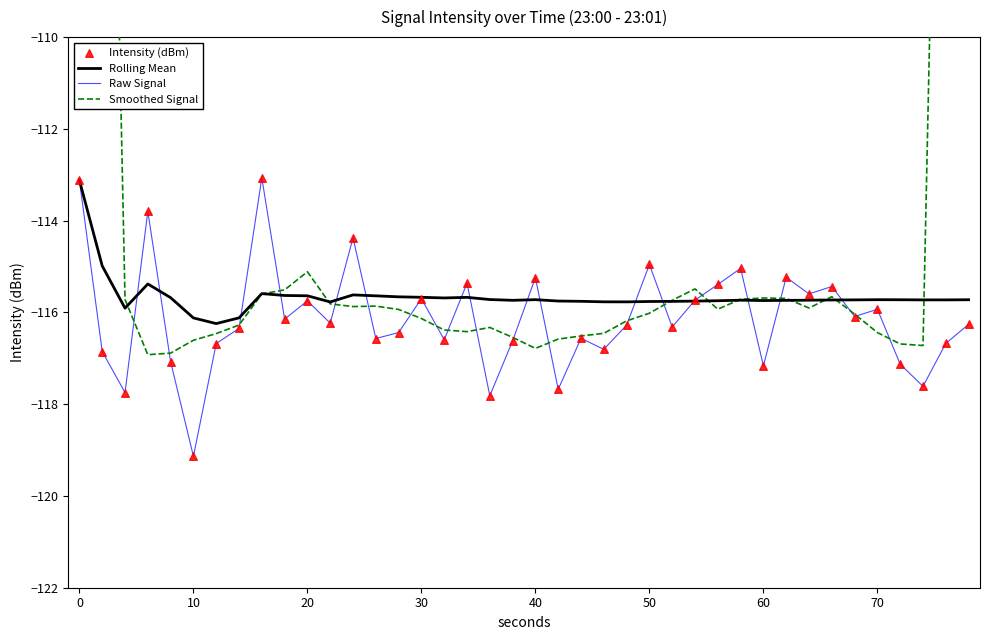

What are all the series names shown in the legend?

Rolling Mean, Raw Signal, Smoothed Signal, Intensity (dBm)